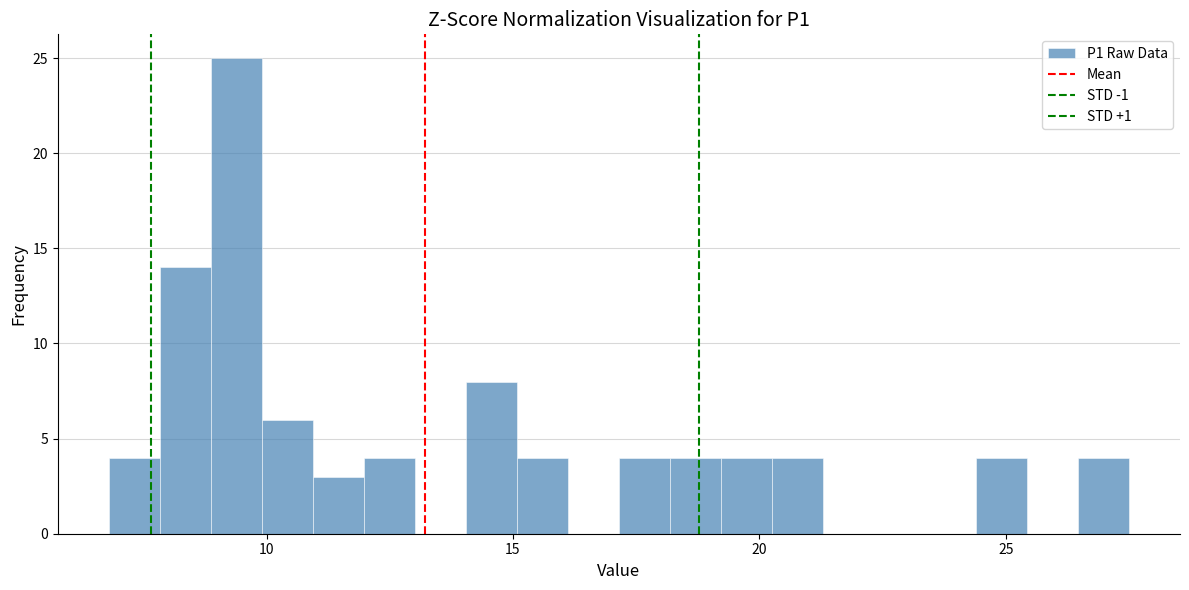

Read against the x-axis, roughly where is the centre of the tallest bar?

9.5